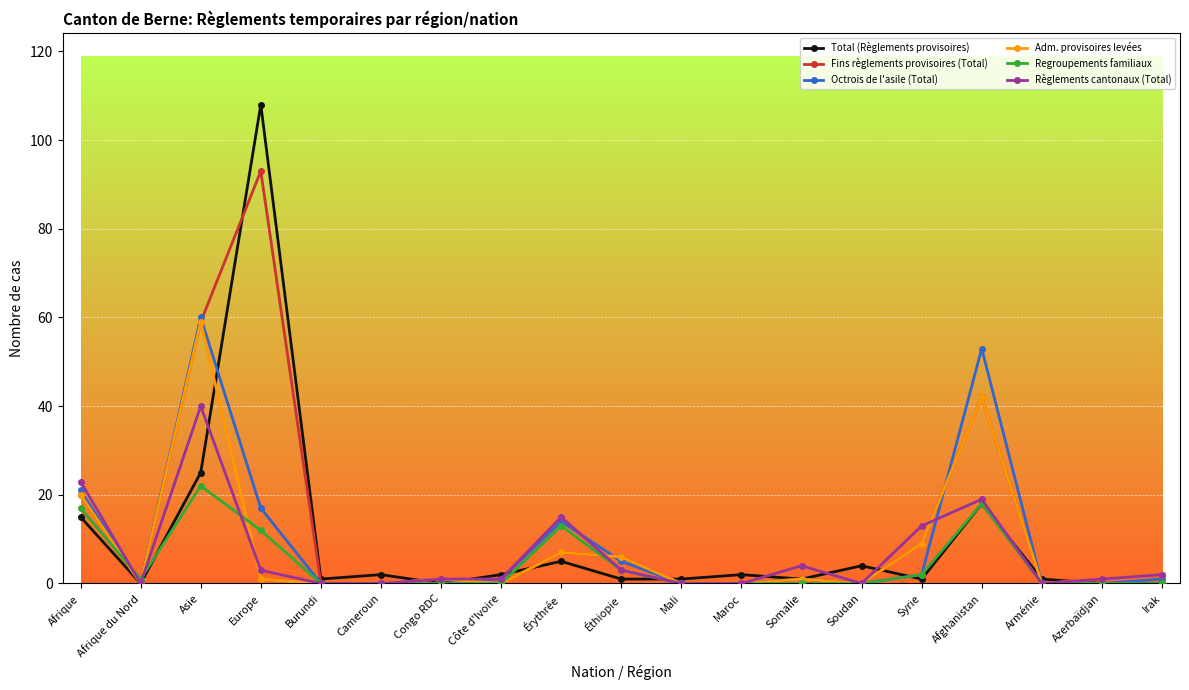

What is the sum of all Adm. provisoires levées values?

149